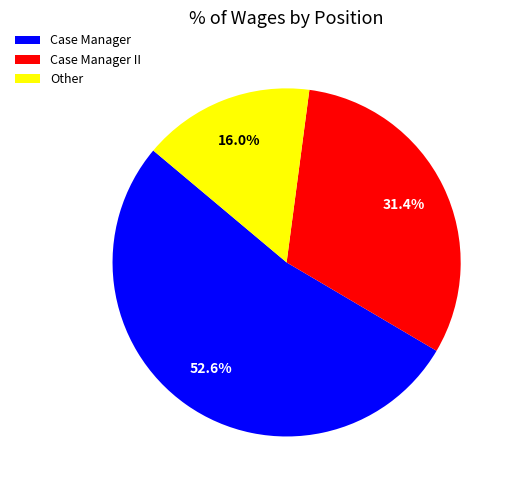

To the nearest percent, what is the difference between the largest and smallest slice percentages?

37%